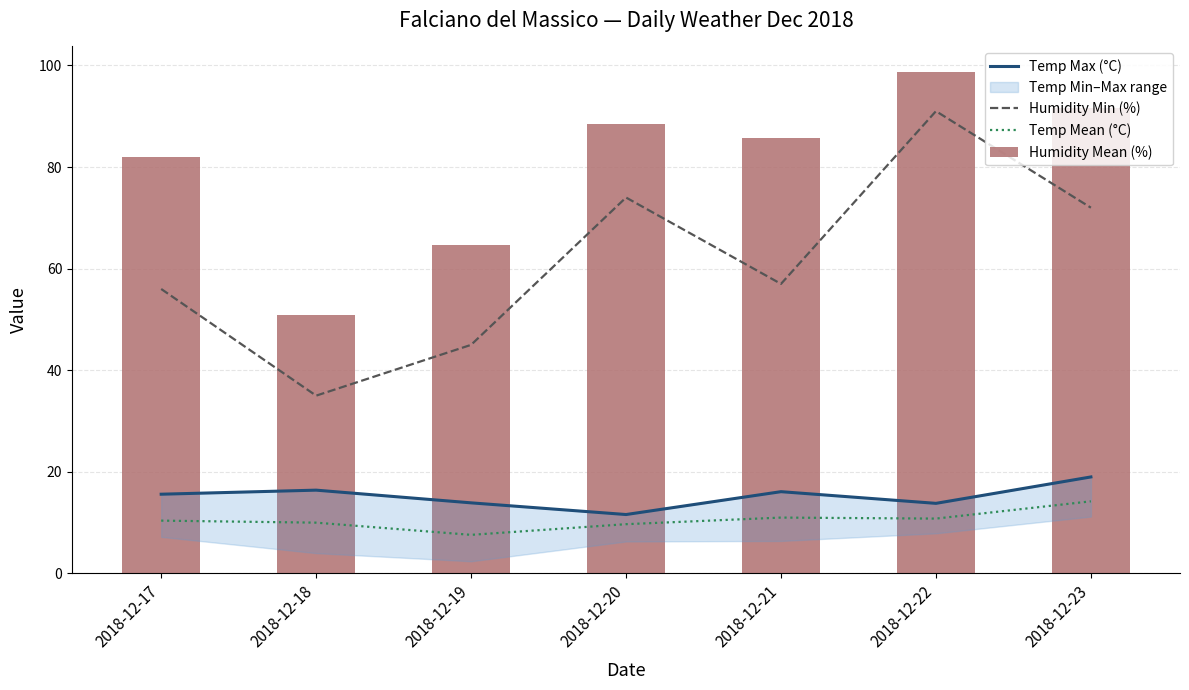

Reading right to left, extract all data points from this chart.

Temp Max (°C): 19.0	13.8	16.1	11.6	13.9	16.4	15.6
Humidity Min (%): 72.0	91.0	57.0	74.0	45.0	35.0	56.0
Temp Mean (°C): 14.2	10.8	11.0	9.7	7.6	10.0	10.4
Humidity Mean (%): 91.7	98.8	85.7	88.5	64.6	50.9	82.0